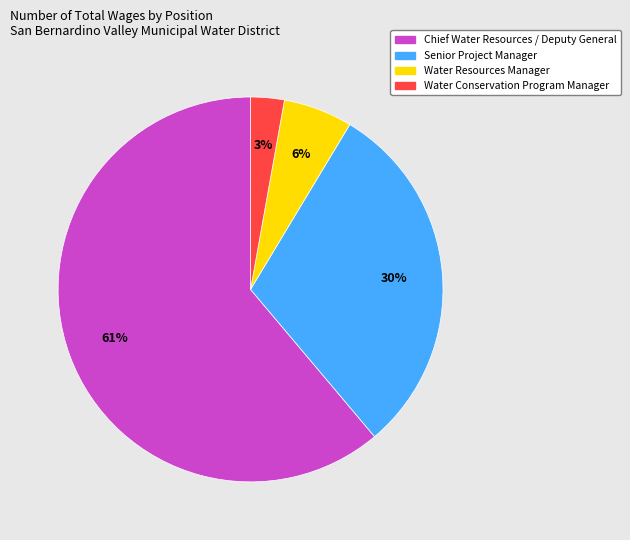

To the nearest percent, what is the difference between the Chief Water Resources / Deputy General and Senior Project Manager slice percentages?

31%